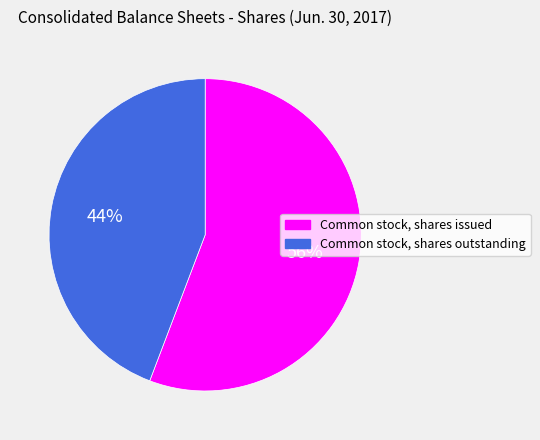

Approximately how many times larger is the value at Common stock, shares outstanding compared to Common stock, shares issued?

0.8